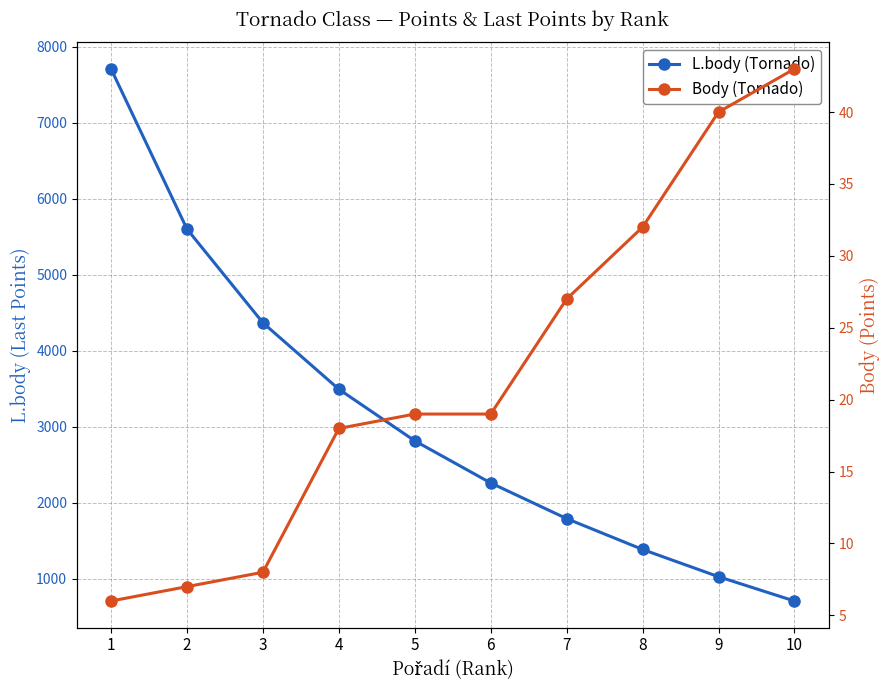

Which label corresponds to the largest value in the chart?

1